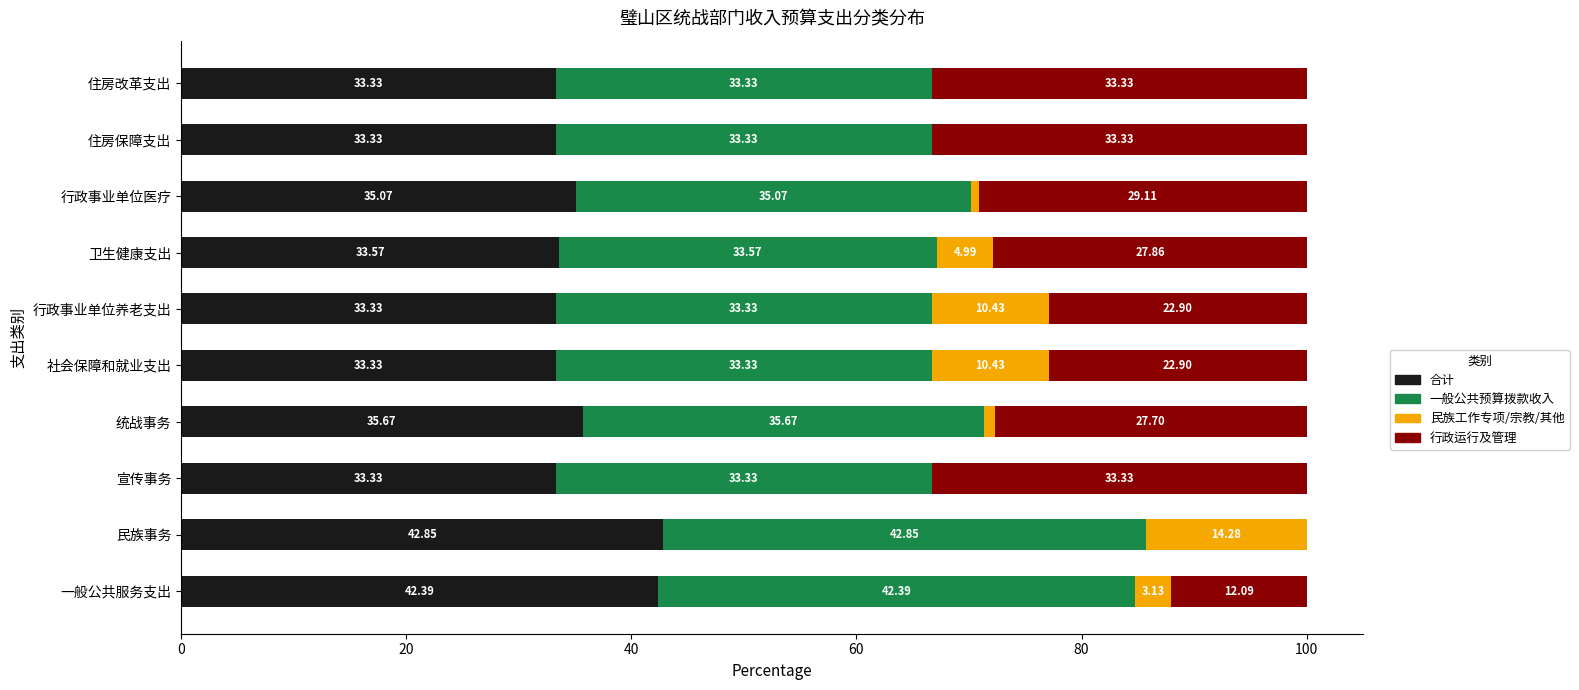

Which category has the highest value in the 合计 series?

民族事务